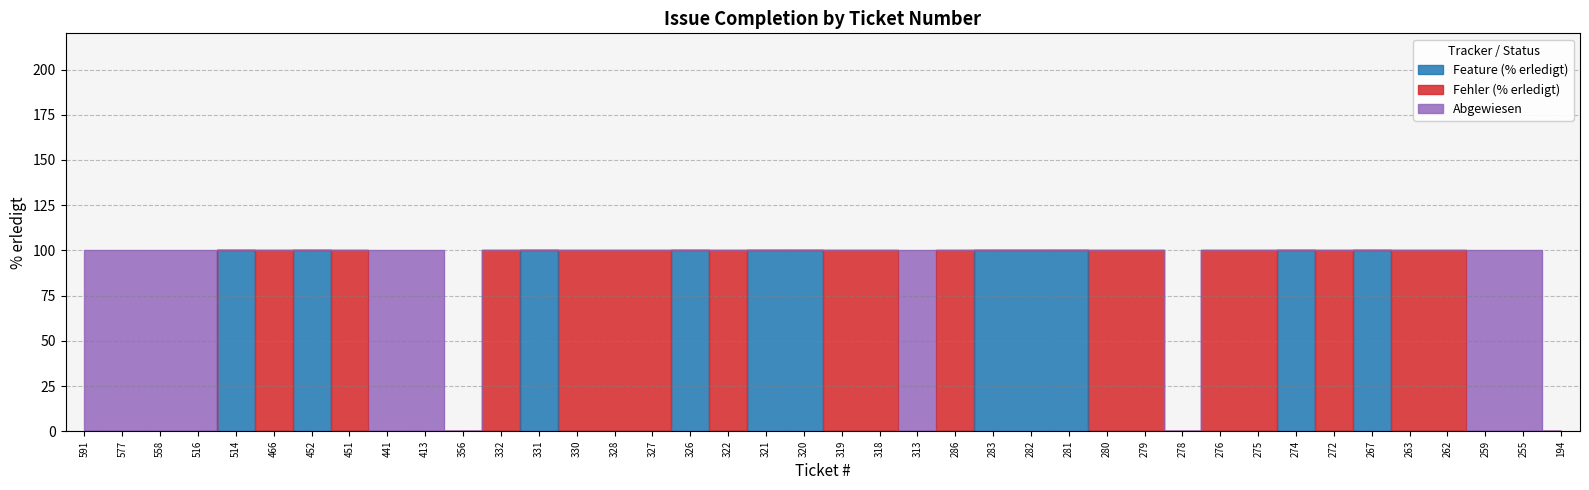

True or false: Erledigt and Abgewiesen cross at least once.

False